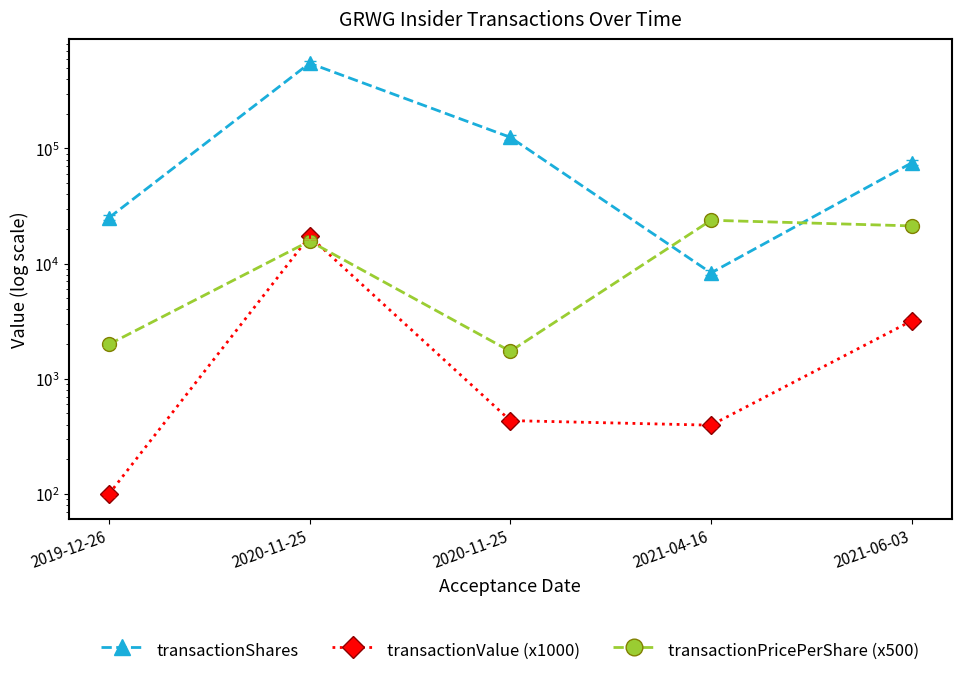

At which label is transactionShares closest to 279152?

2020-11-25